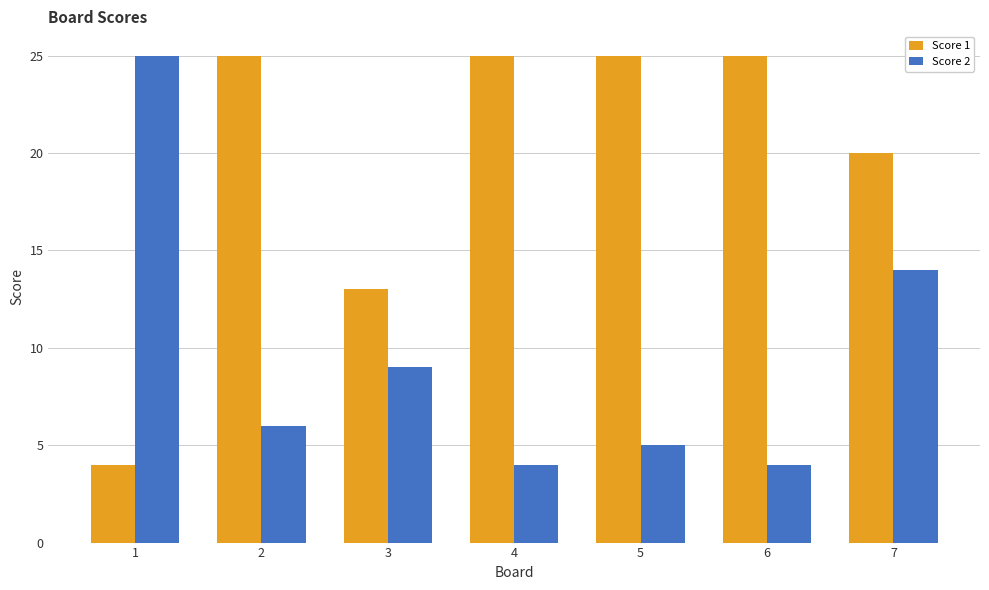

Reading right to left, what are all the values shown in this chart?

Score 1: 7=20	6=25	5=25	4=25	3=13	2=25	1=4
Score 2: 7=14	6=4	5=5	4=4	3=9	2=6	1=25